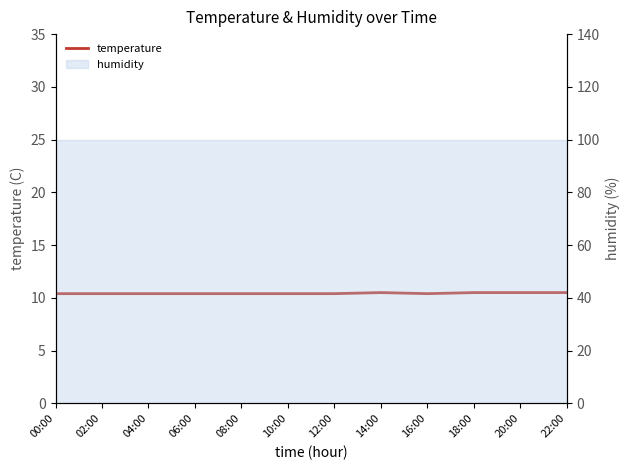

Reading left to right, extract all data points from this chart.

00:00=10.4	02:00=10.4	04:00=10.4	06:00=10.4	08:00=10.4	10:00=10.4	12:00=10.4	14:00=10.5	16:00=10.4	18:00=10.5	20:00=10.5	22:00=10.5